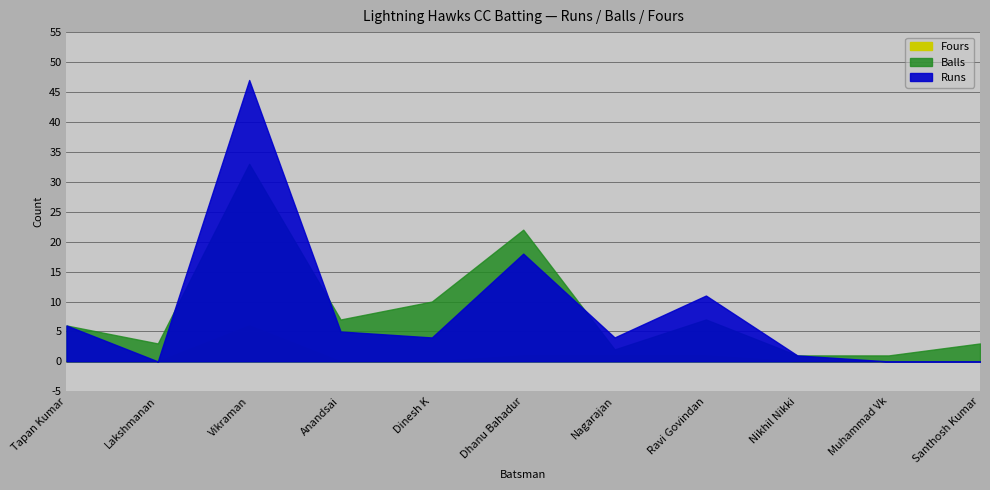

How many data points in Fours are above 0?

4